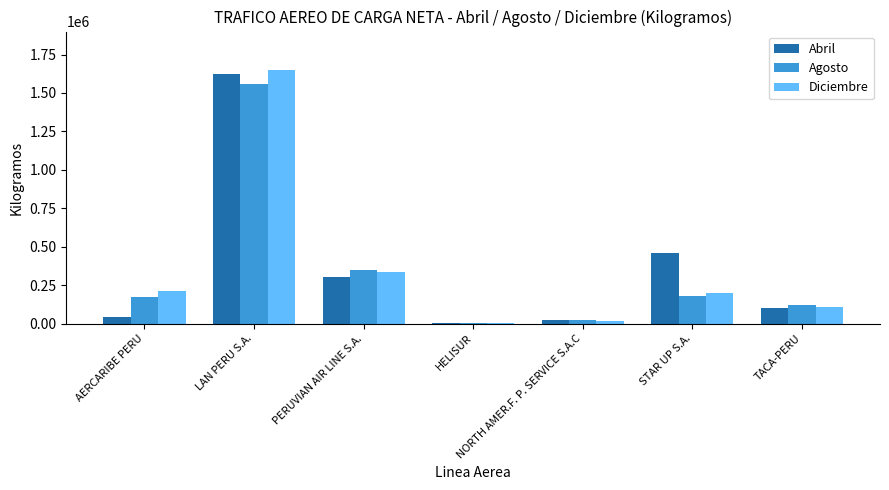

At which label does Abril reach its peak?

LAN PERU S.A.